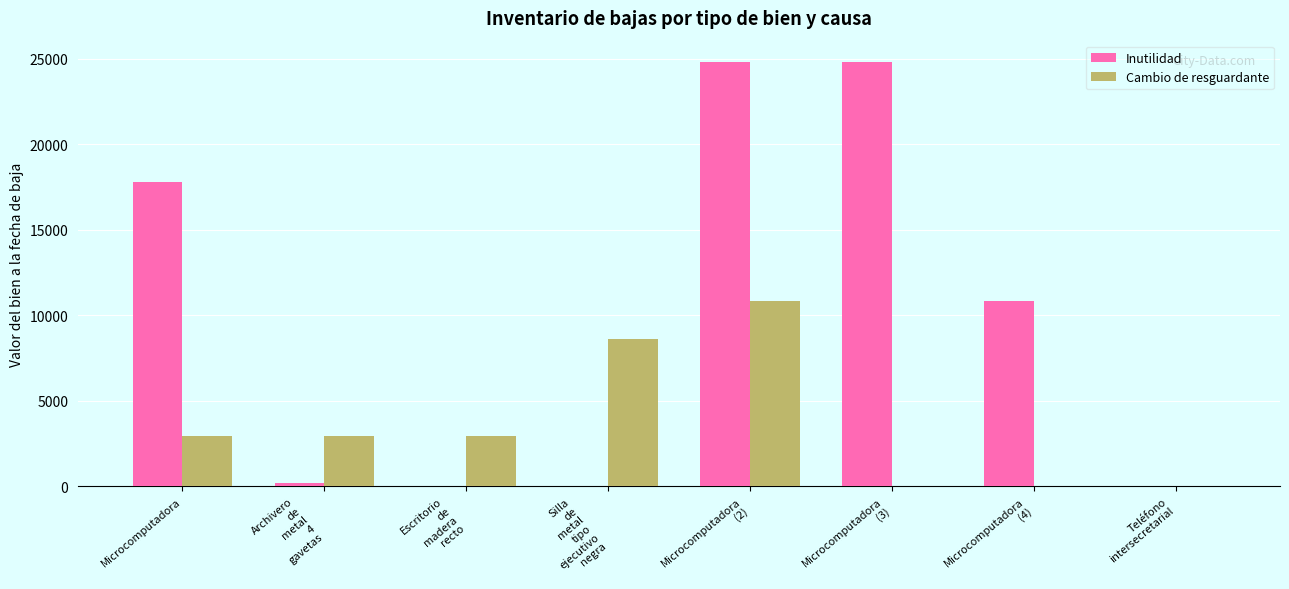

What value does the Cambio de resguardante series have at Microcomputadora?

2918.1